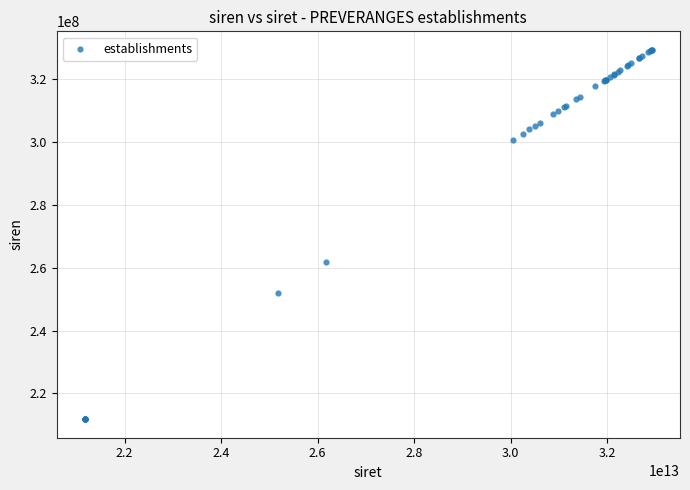

What Y value in the scatter plot is closest to 270507999?

261803183